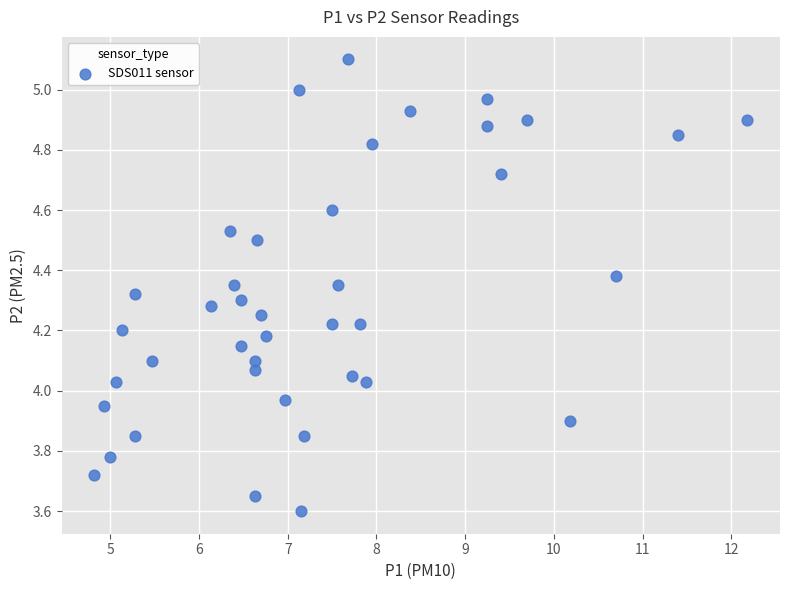

What is the range of Y values (max minus min)?

1.5